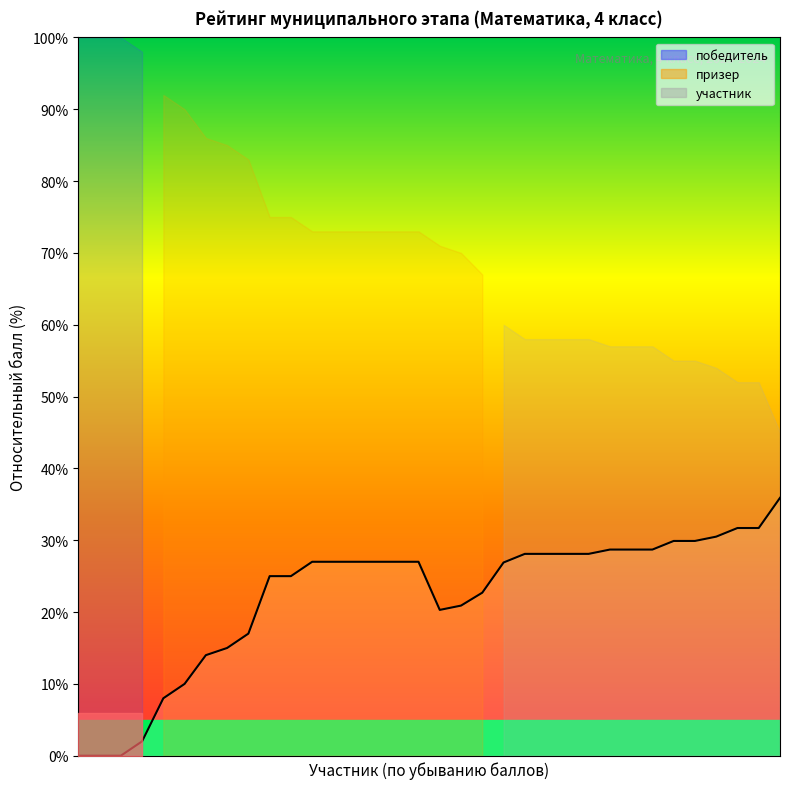

What is the ratio of the value at 22 to the value at 11?

1.0